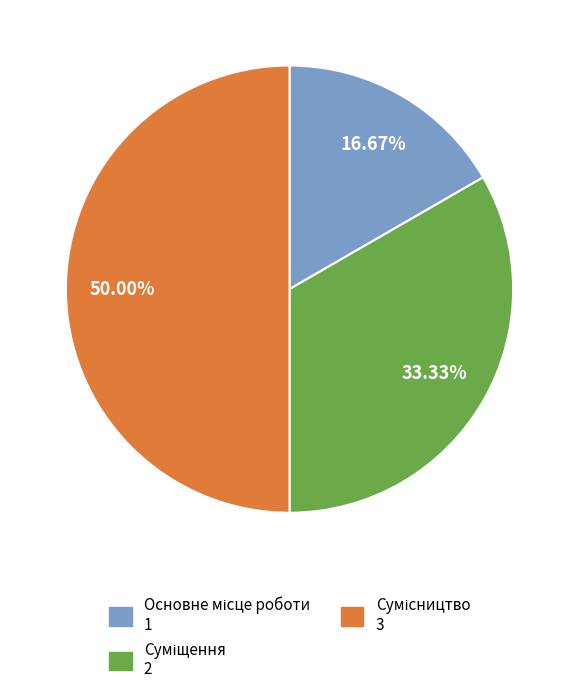

What is the largest slice in the pie chart?

Сумісництво